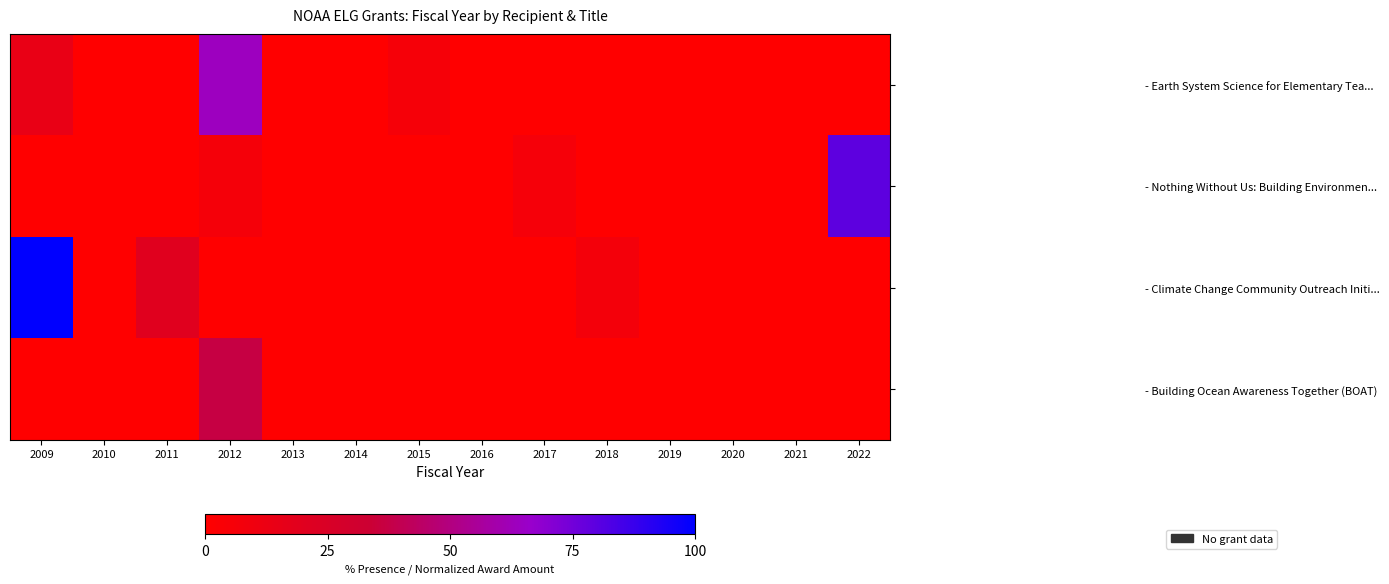

Between 2009 and 2016, which series saw the biggest shift?

- Climate Change Community Outreach Initi...